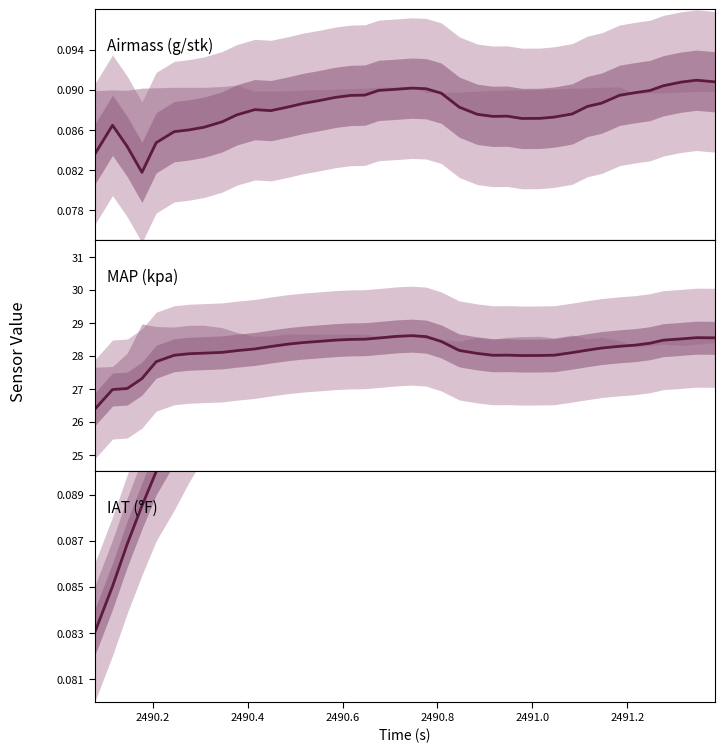

Is the value of IAT (°F) at 2490.4 greater than the value of Airmass (g/stk) at 32?

No